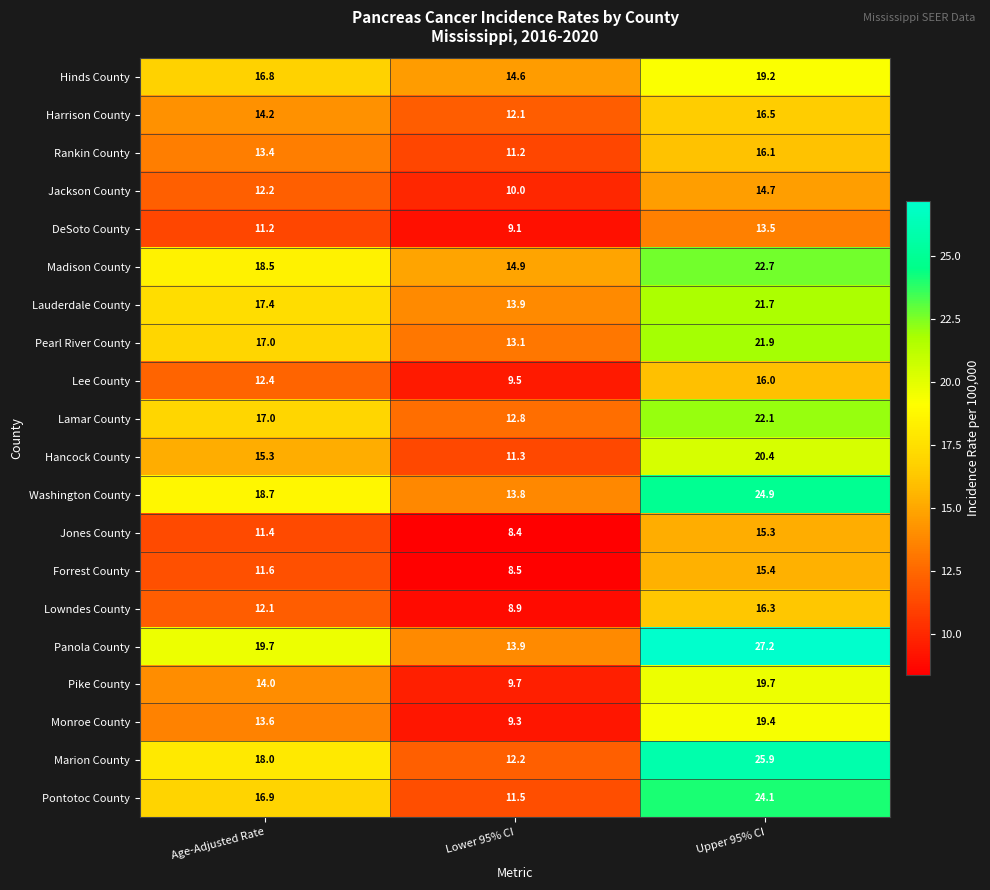

At which category is the sum across all series the highest?

Upper 95% CI